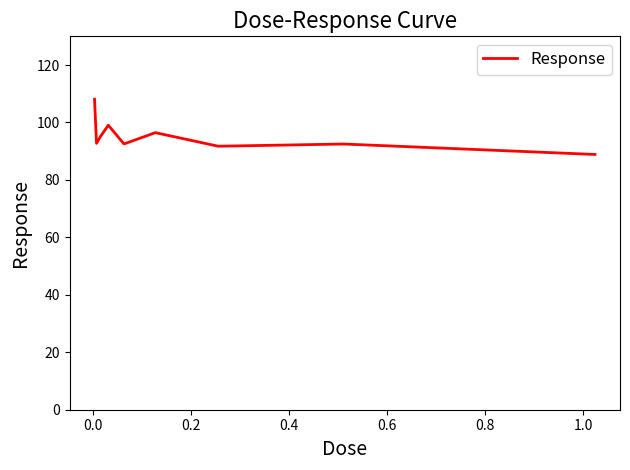

What is the smallest value displayed?

88.9